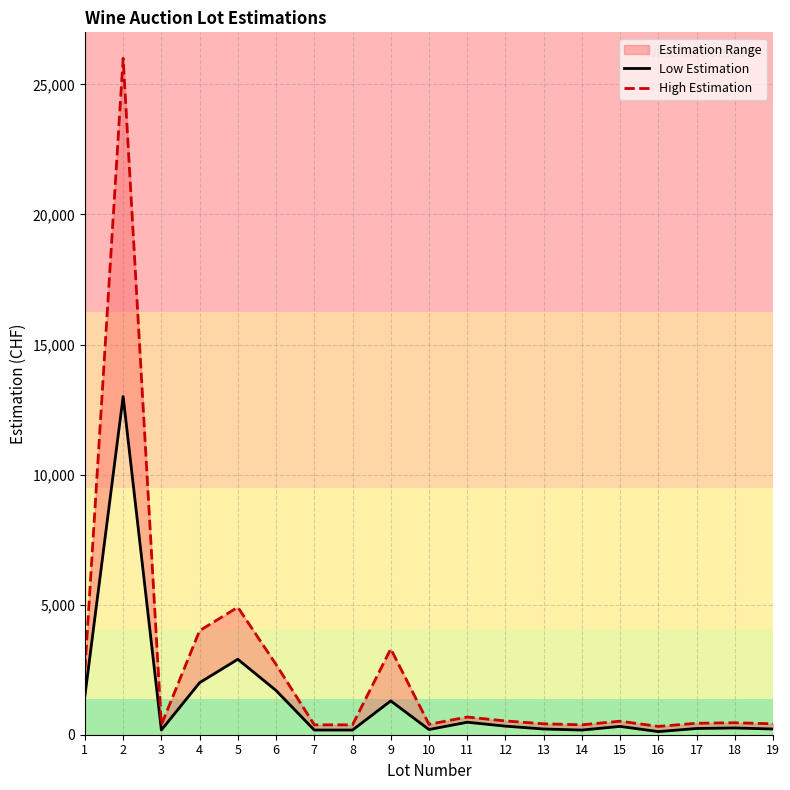

Reading right to left, what are all the values shown in this chart?

Low Estimation: 220	260	240	120	320	180	220	330	480	200	1300	180	180	1700	2900	2000	180	13000	1500
High Estimation: 420	460	440	320	520	380	420	530	680	400	3300	380	380	2700	4900	4000	380	26000	2500